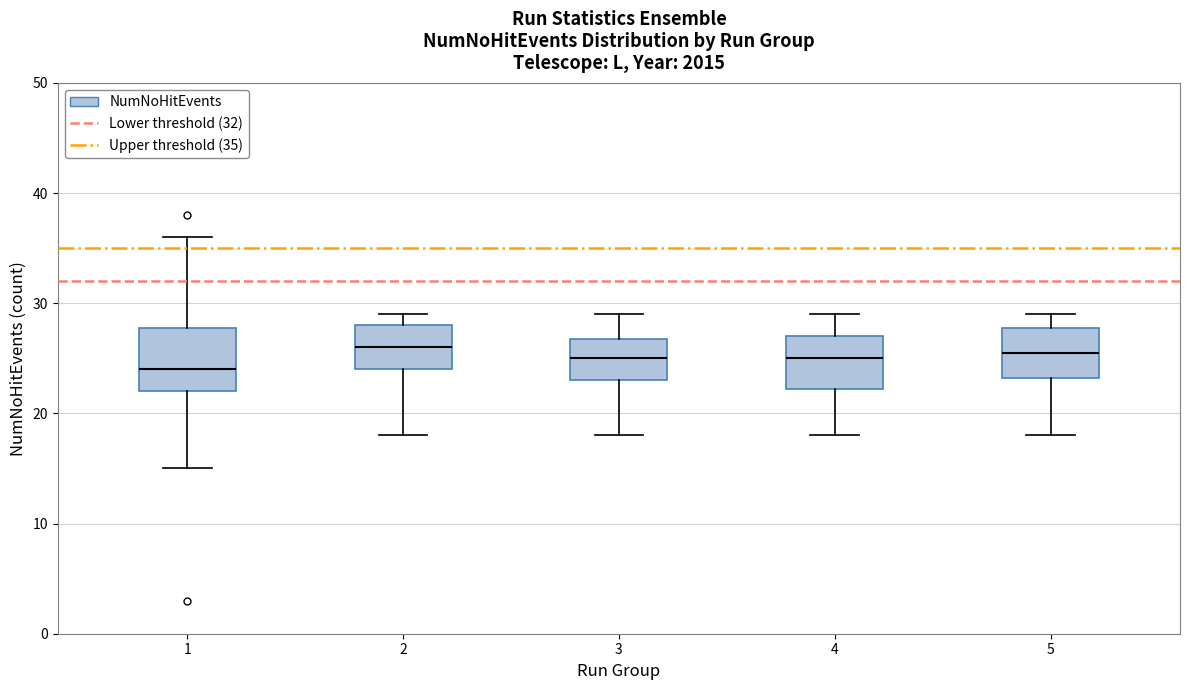

Reading left to right, transcribe this box plot: for each box, give where its median line is, the range the box spans, and where its two whiskers end, as read against the y-axis. The values are not printed on the chart, so give them approximately, as read against the axis.

1: median 24, box 22 to 28, whiskers 15 to 36
2: median 26, box 24 to 28, whiskers 18 to 29
3: median 25, box 23 to 27, whiskers 18 to 29
4: median 25, box 22 to 27, whiskers 18 to 29
5: median 26, box 23 to 28, whiskers 18 to 29